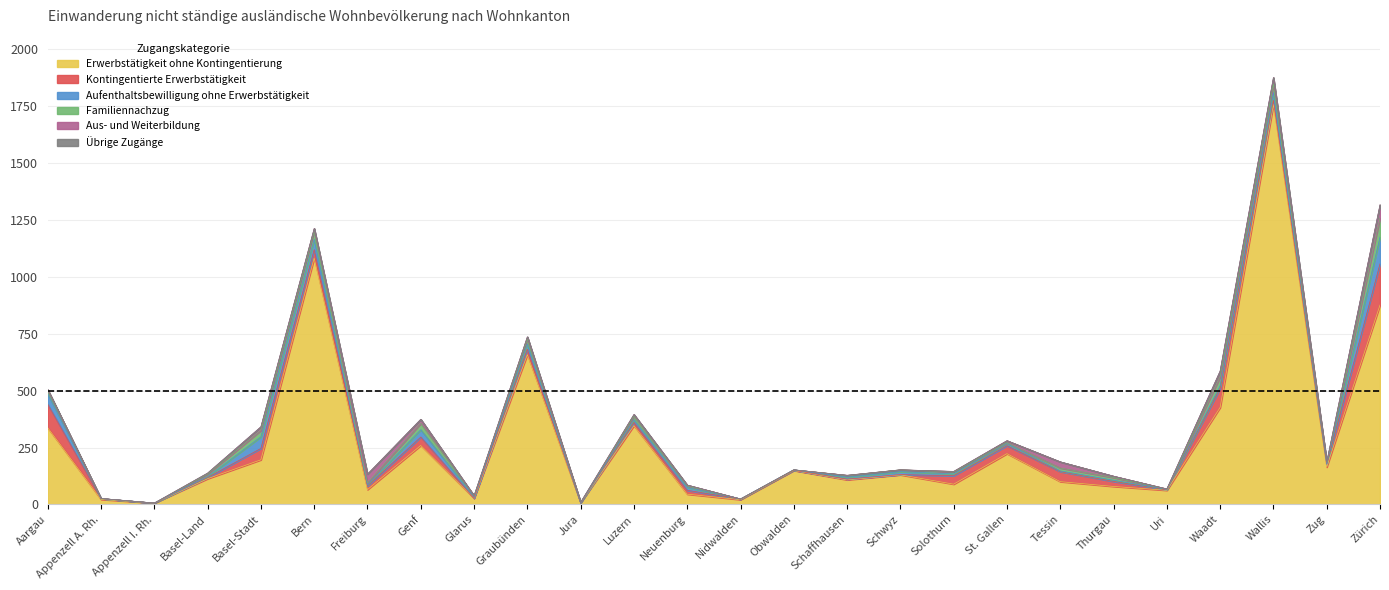

Which series has the widest spread of values?

Erwerbstätigkeit ohne Kontingentierung